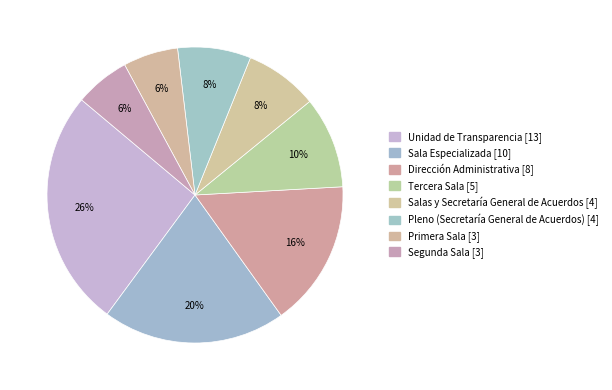

What percentage is NOT represented by Tercera Sala?

90.0%